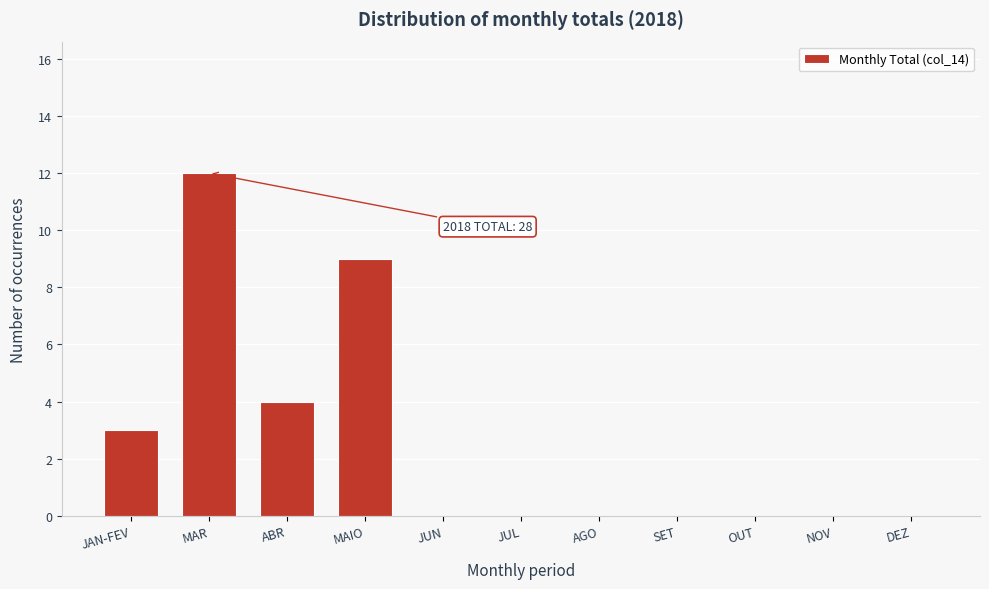

Reading left to right, transcribe all the data shown in this chart.

JAN-FEV=3	MAR=12	ABR=4	MAIO=9	JUN=0	JUL=0	AGO=0	SET=0	OUT=0	NOV=0	DEZ=0